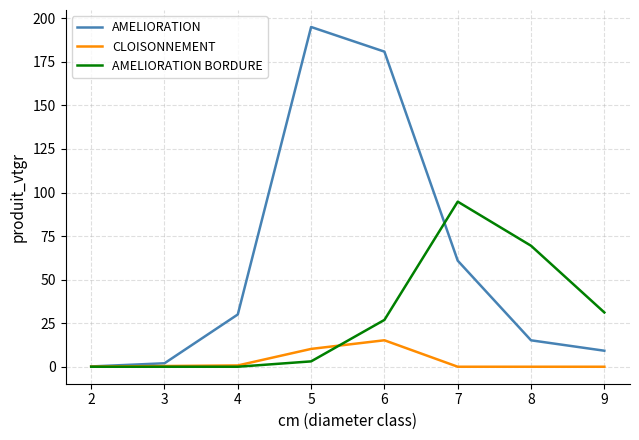

What is the difference between the highest and lowest values at 3?

2.0